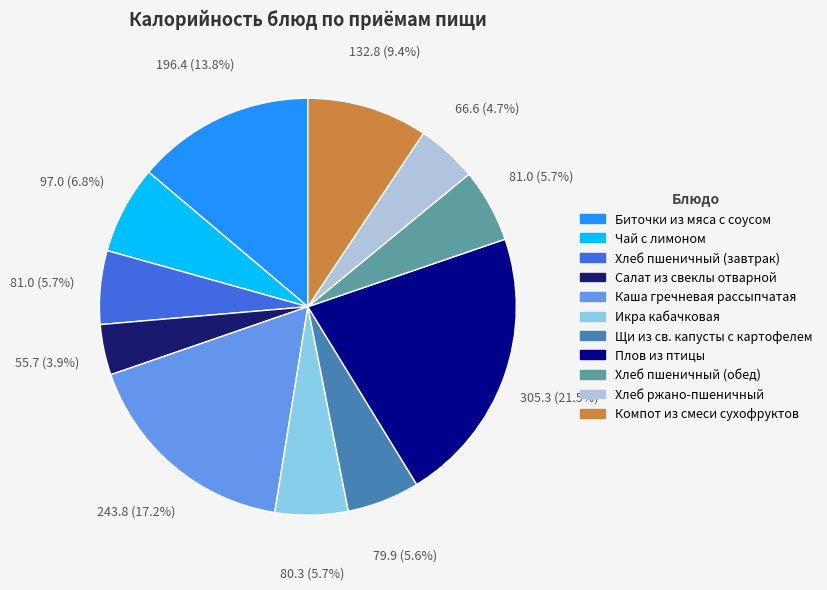

How many segments does this pie chart have?

11